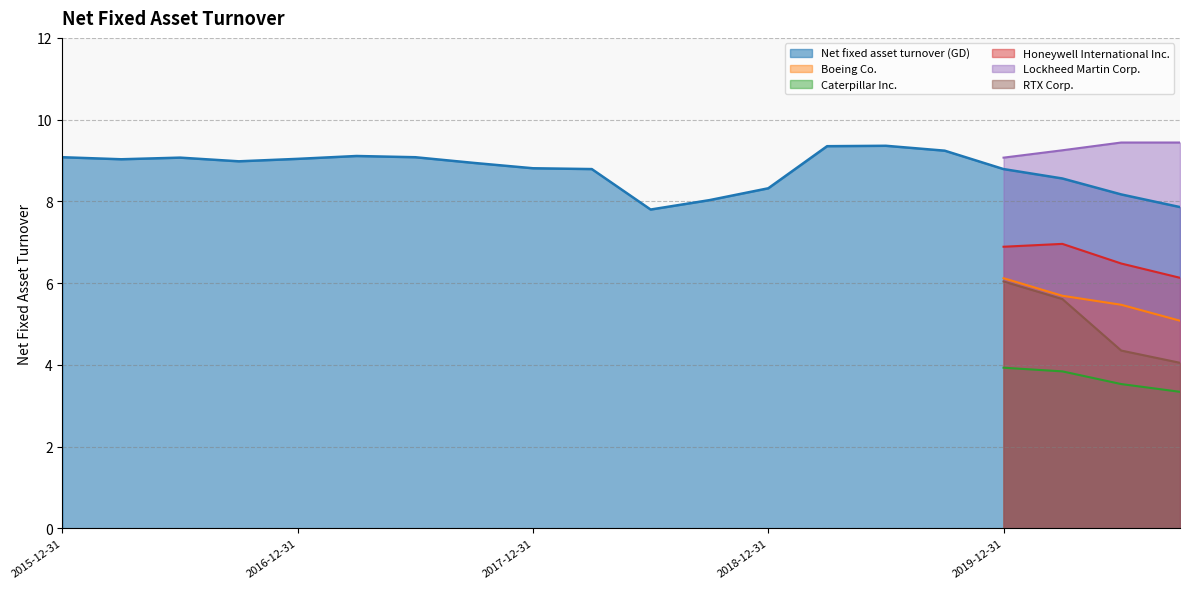

What is the lowest value of the Caterpillar Inc. series?

3.3